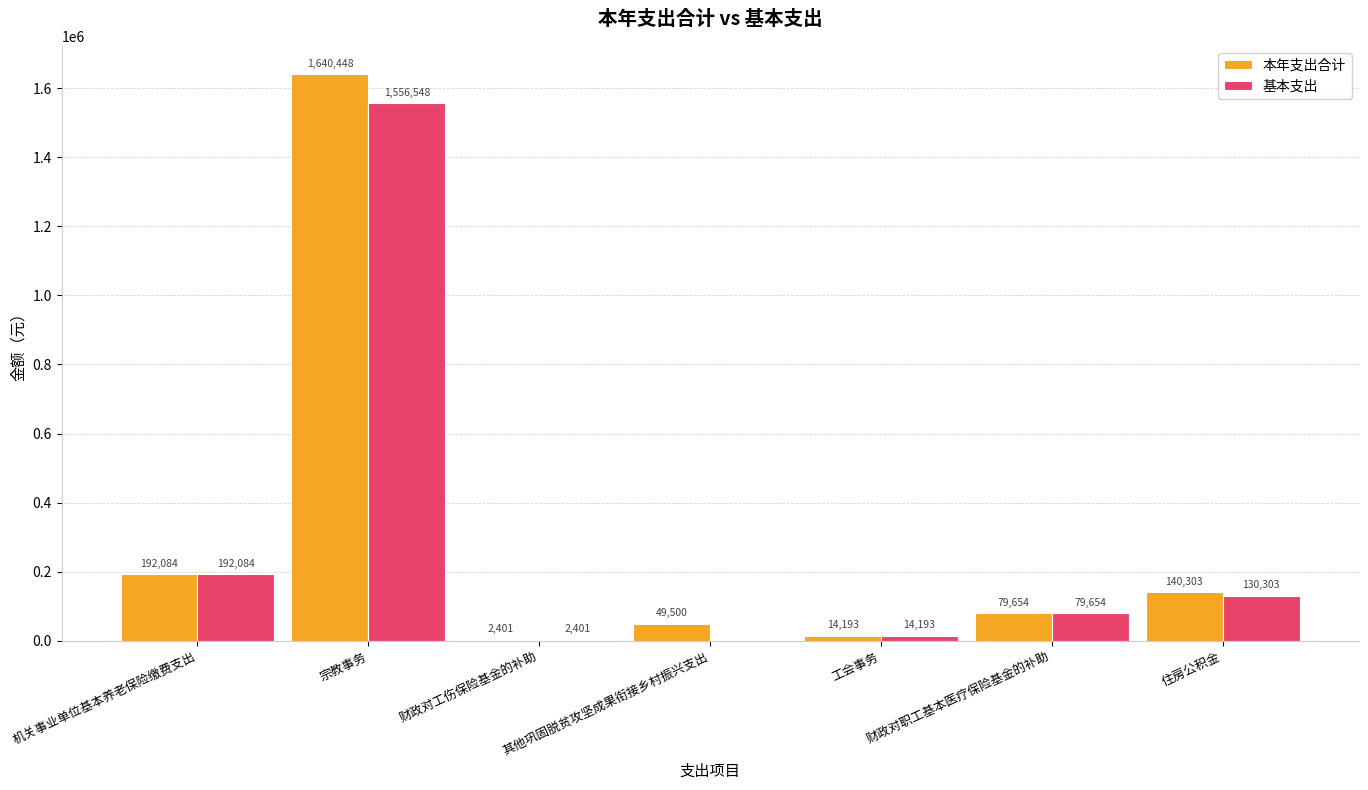

Is the value of 本年支出合计 at 住房公积金 greater than the value of 基本支出 at 宗教事务?

No